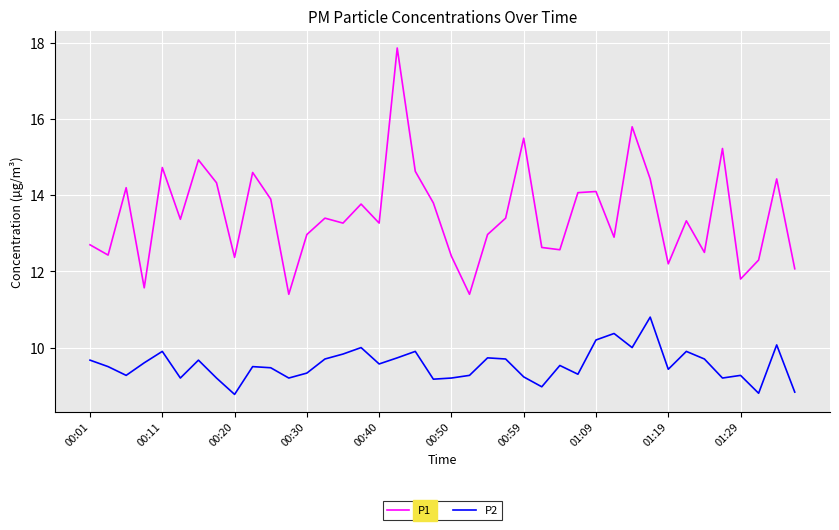

True or false: P1 and P2 intersect in this chart.

False